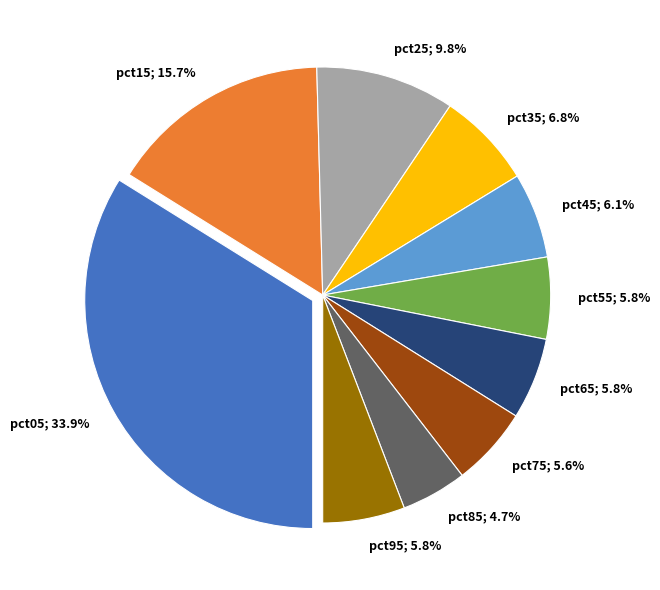

True or false: pct25 accounts for 1% of the total.

False